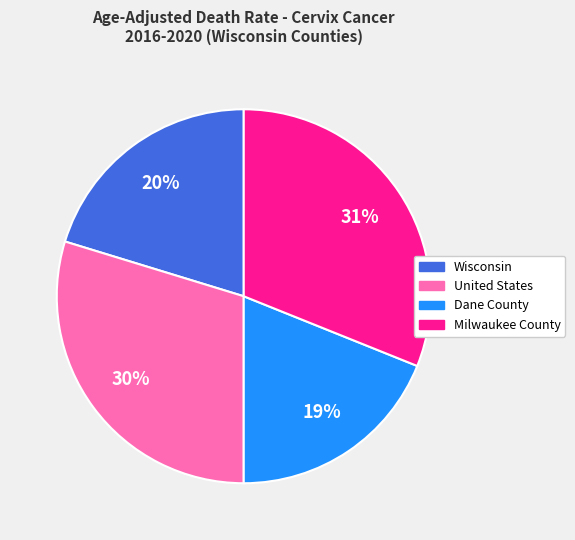

Is there any slice that represents more than half of the pie?

No